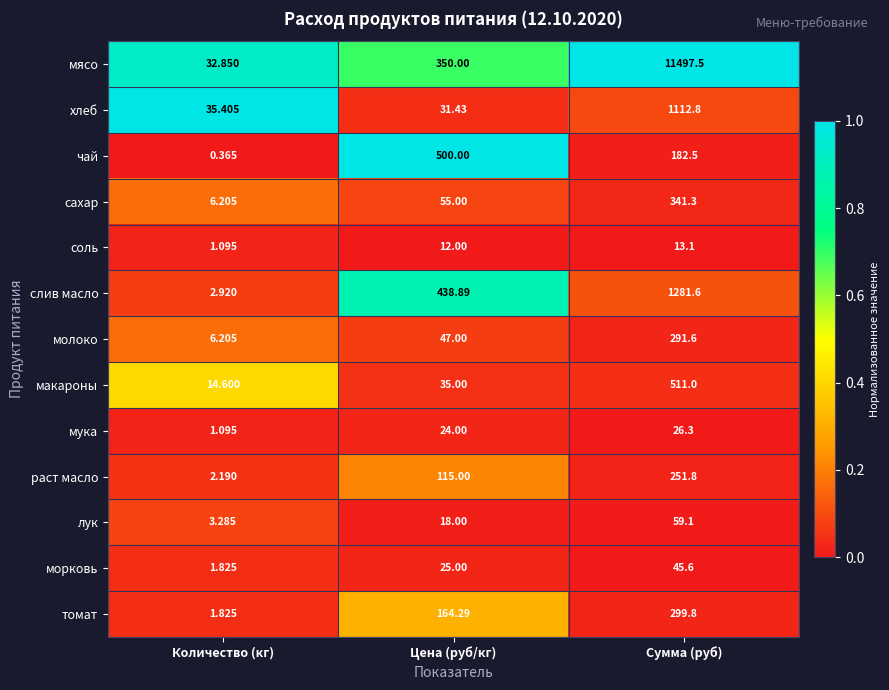

What is the total value across all series at Цена (руб/кг)?

1815.6